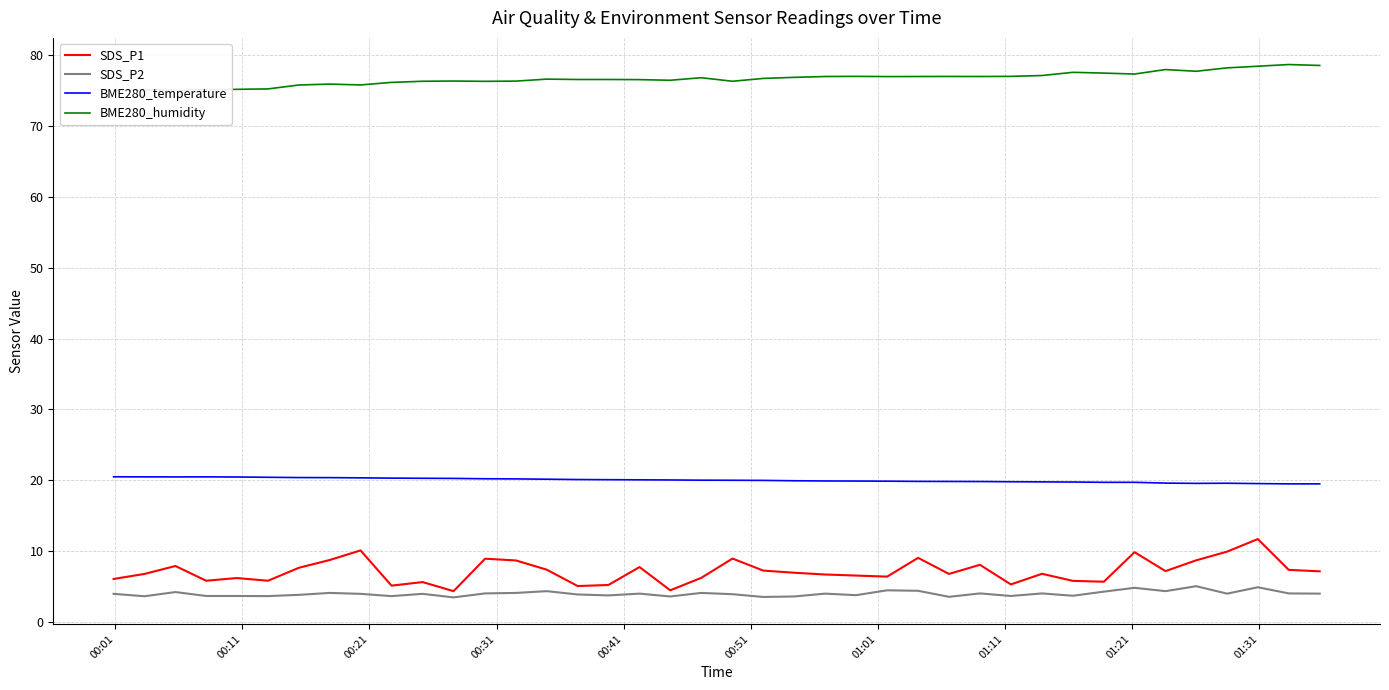

What is the minimum value for BME280_temperature?

19.5